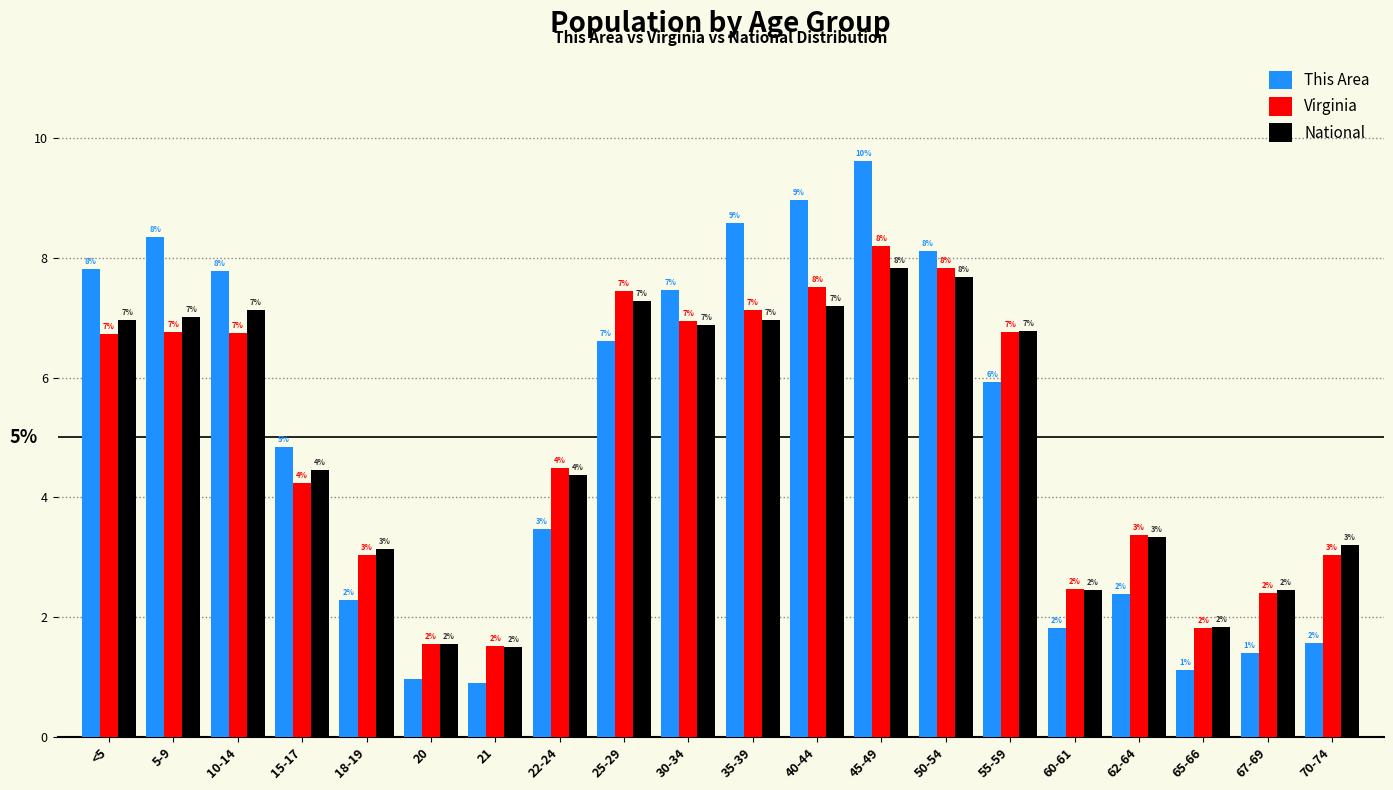

How many bars are there in each group?

3